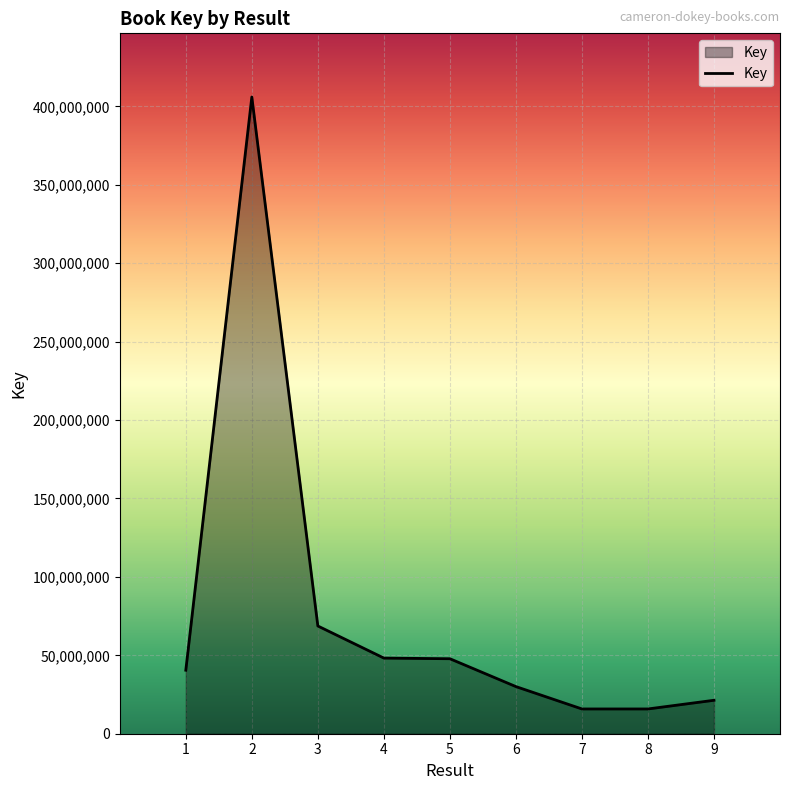

Between 4 and 9, which is larger?

4